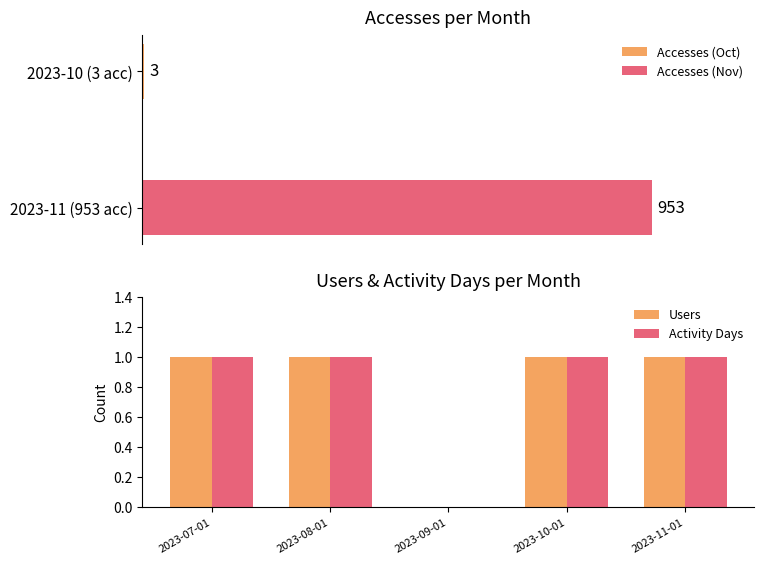

What is the approximate value of Activity Days at 2023-08-01?

1